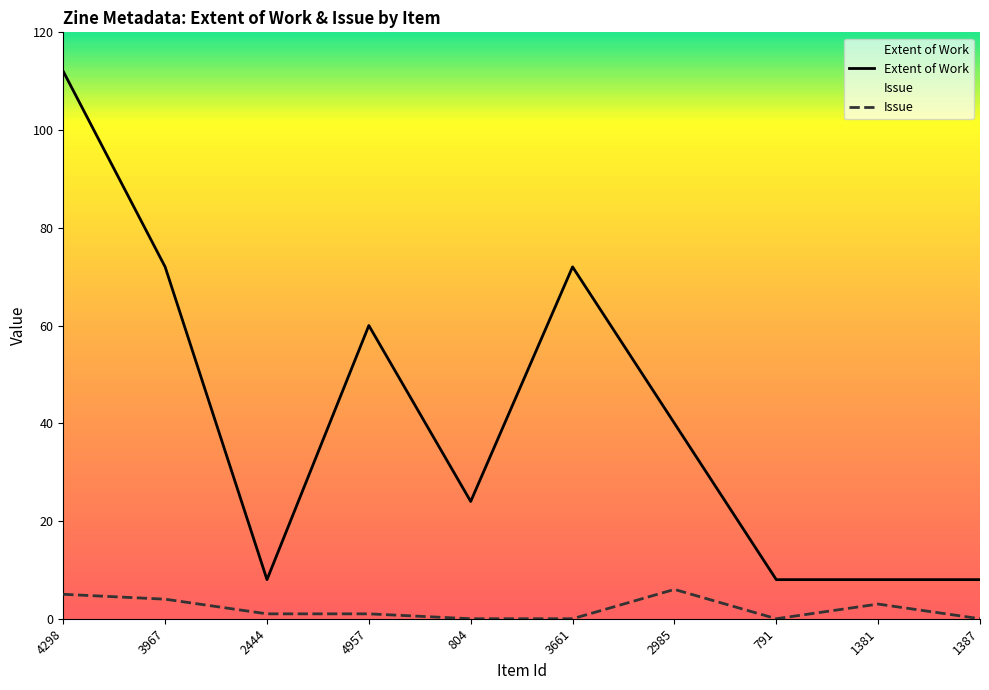

Reading left to right, transcribe all the data shown in this chart.

Extent of Work: 112	72	8	60	24	72	40	8	8	8
Issue: 5	4	1	1	0	0	6	0	3	0